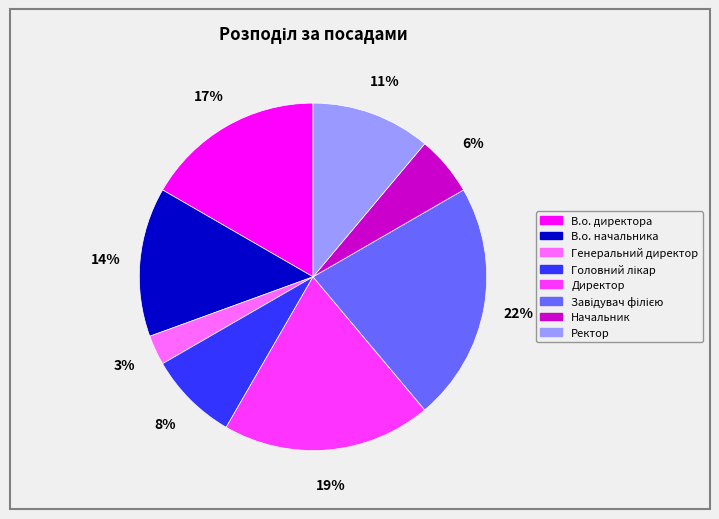

To the nearest percent, what percentage of the pie is В.о. директора?

17%